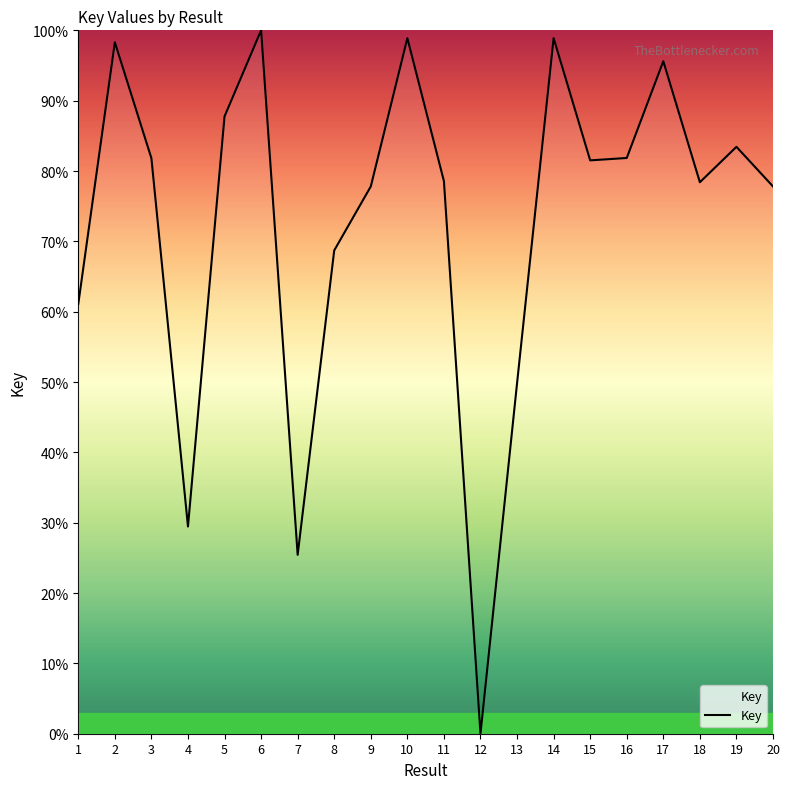

The chart shows a value of 95.6 at 17. True or false?

True